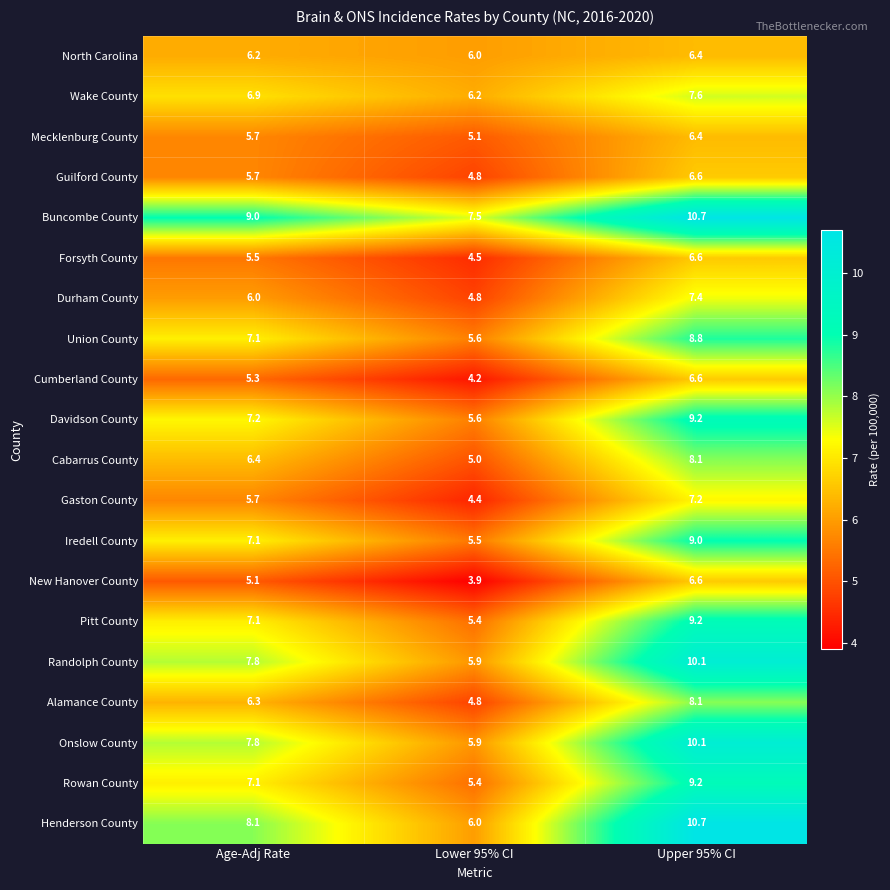

What is the spread (max minus min) of values at Lower 95% CI?

3.6